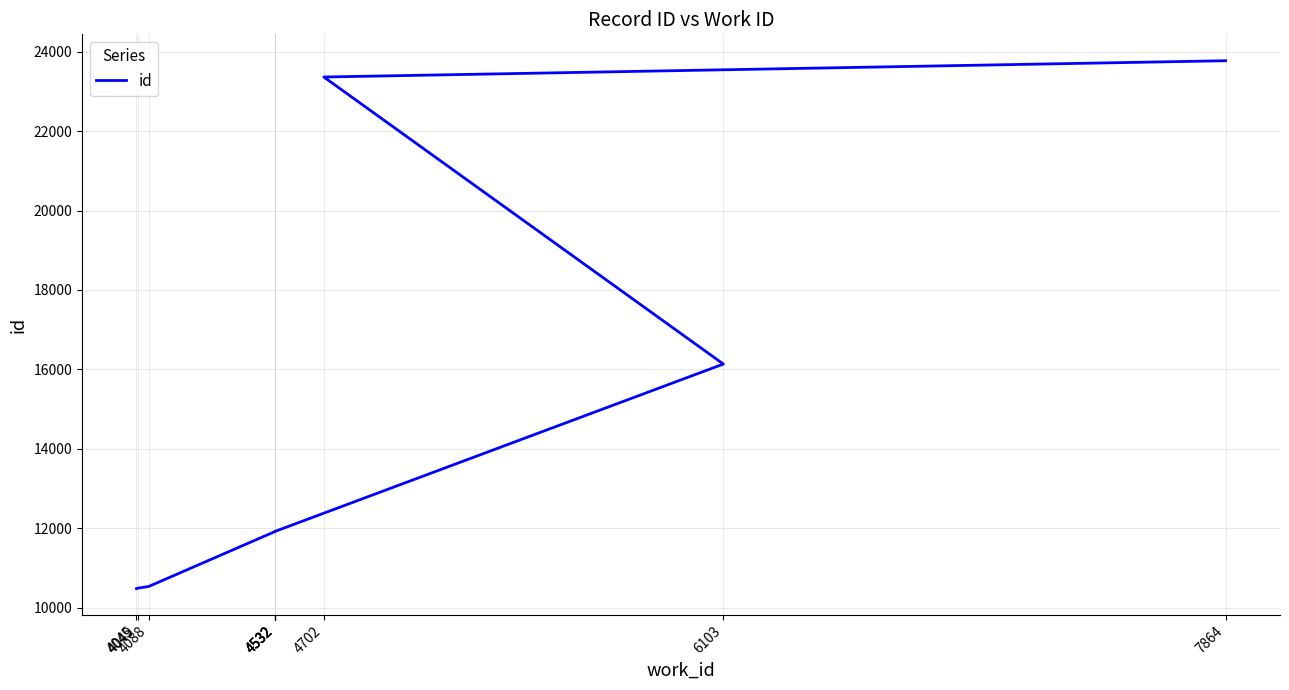

True or false: the data shows 10488 at 4049.

True